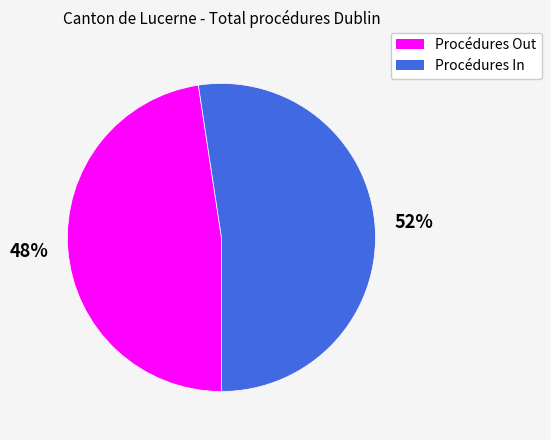

The Procédures In slice represents 47% of the pie. True or false?

False